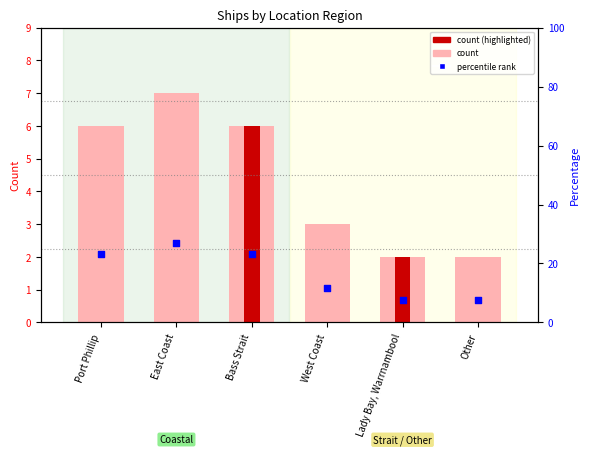

At how many categories does at least one series exceed 26?

1